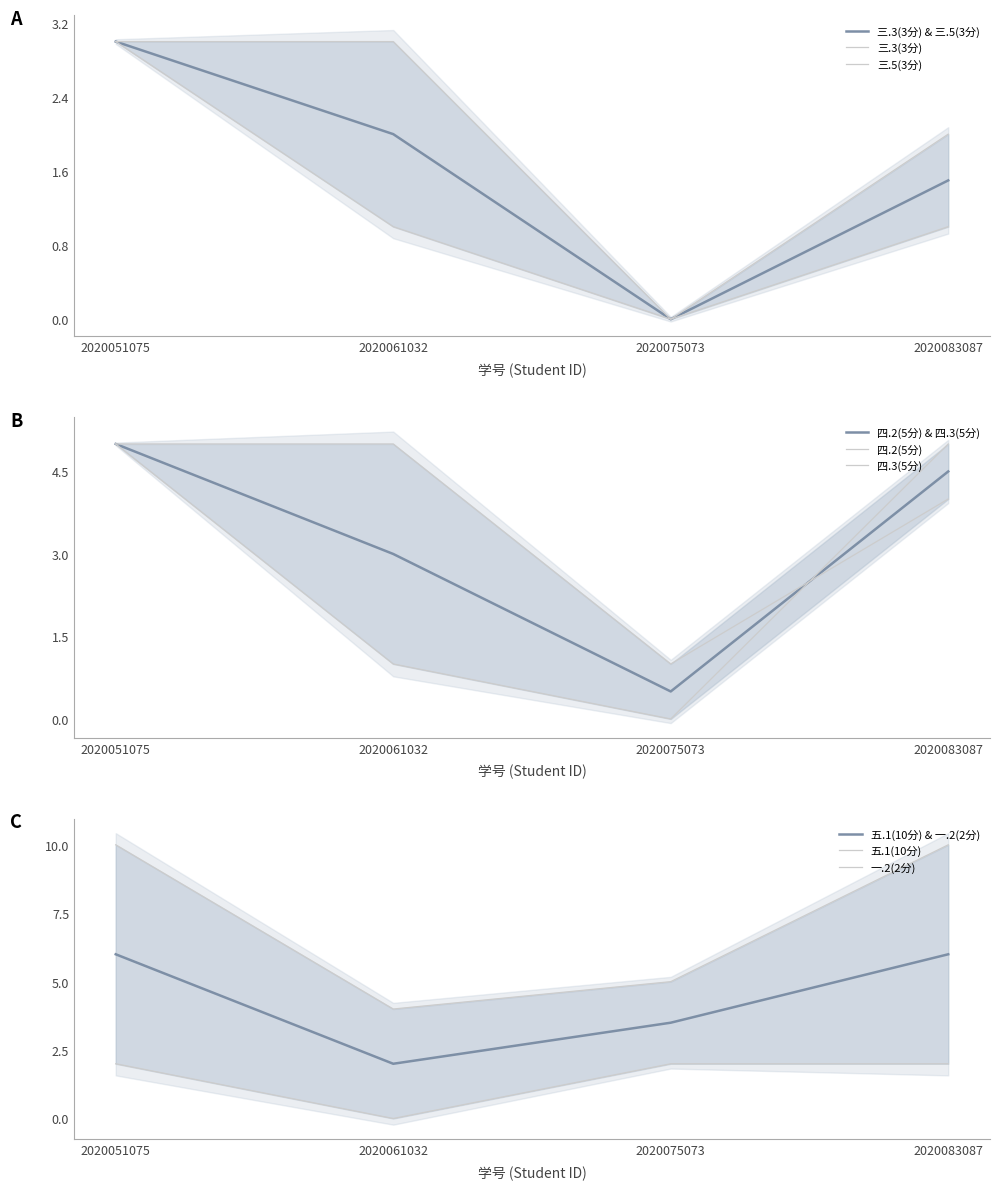

Rank the categories by 一.2(2分) value from lowest to highest.

2020061032, 2020051075, 2020075073, 2020083087